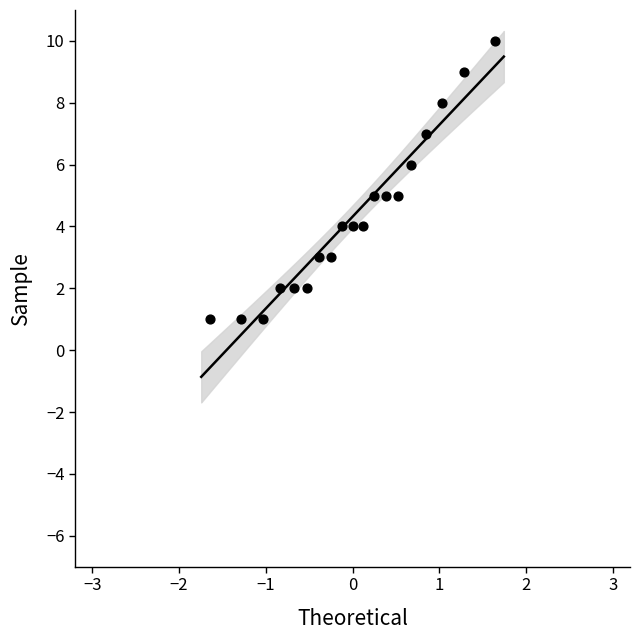

What is the range of Y values (max minus min)?

9